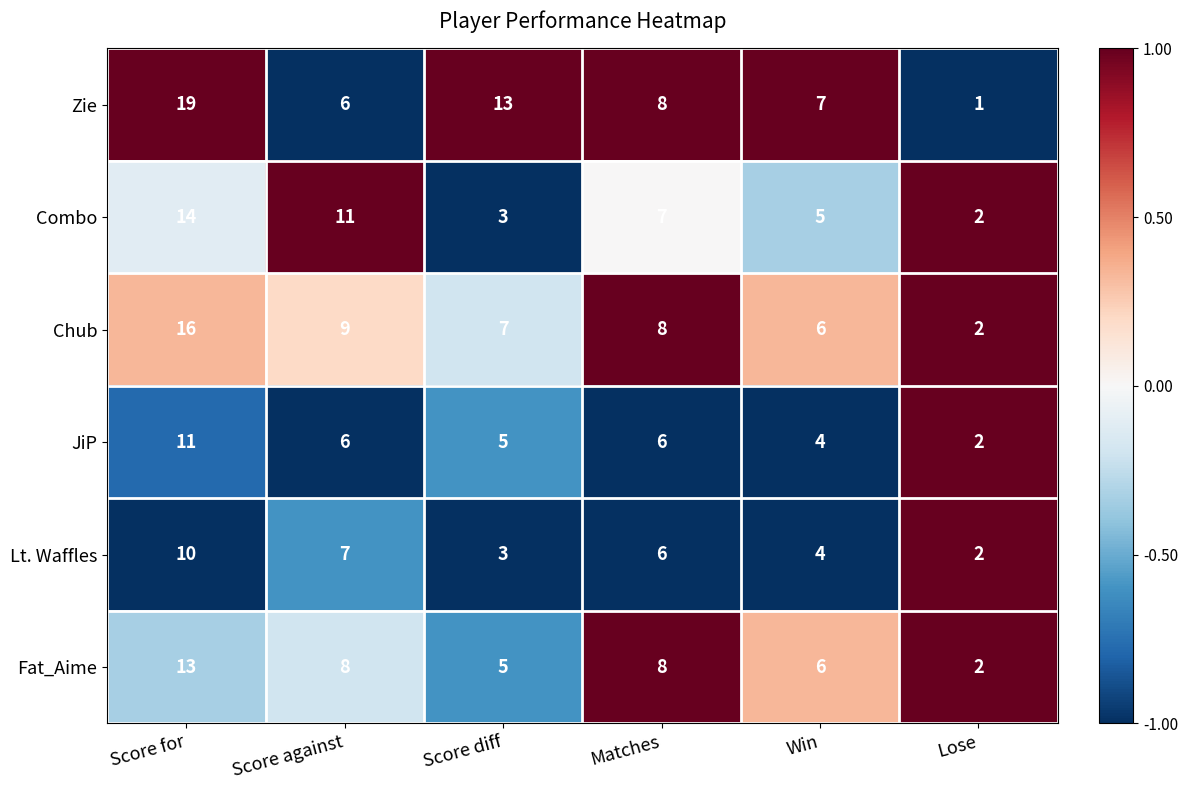

How many Lt. Waffles values are between 3 and 7?

4